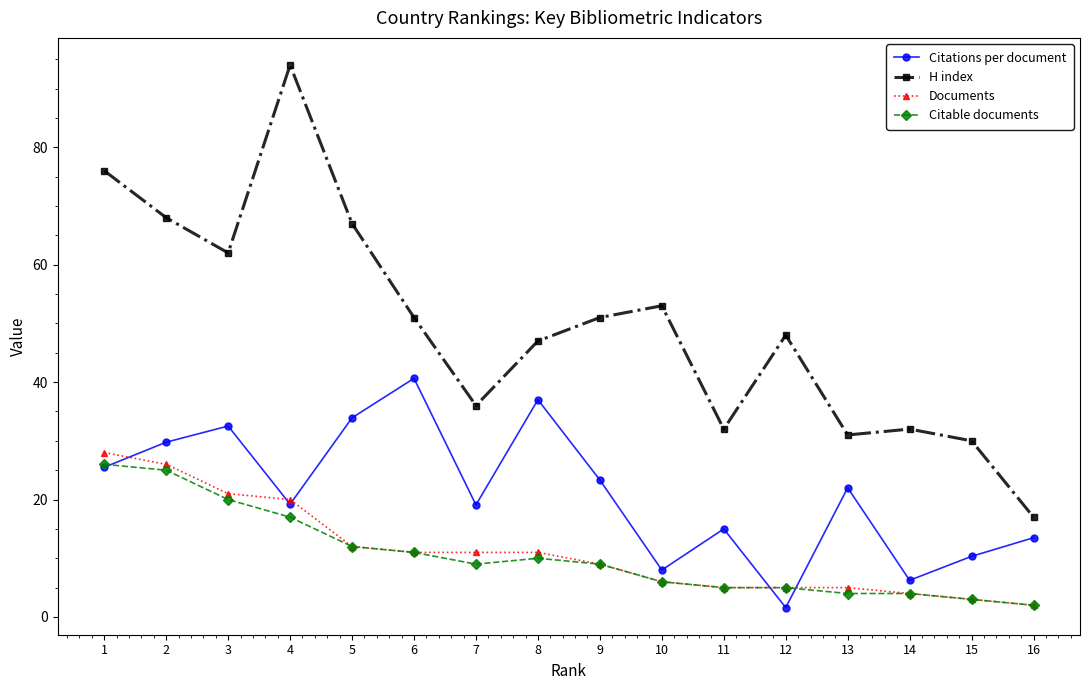

Is it true that Citable documents equals 4.0 at 14?

True